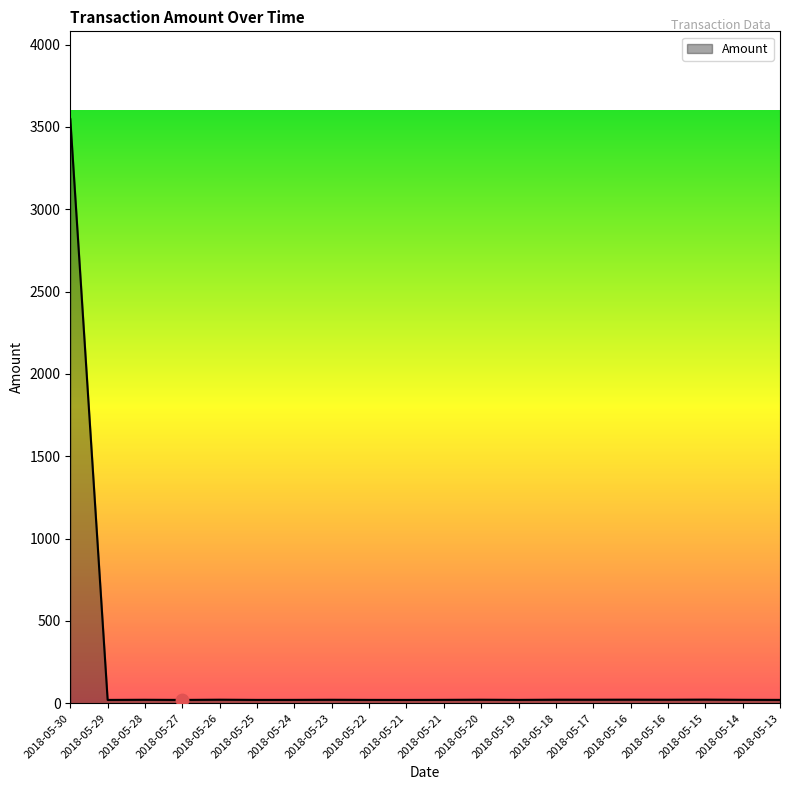

Between 2018-05-24 and 2018-05-14, which is larger?

2018-05-14